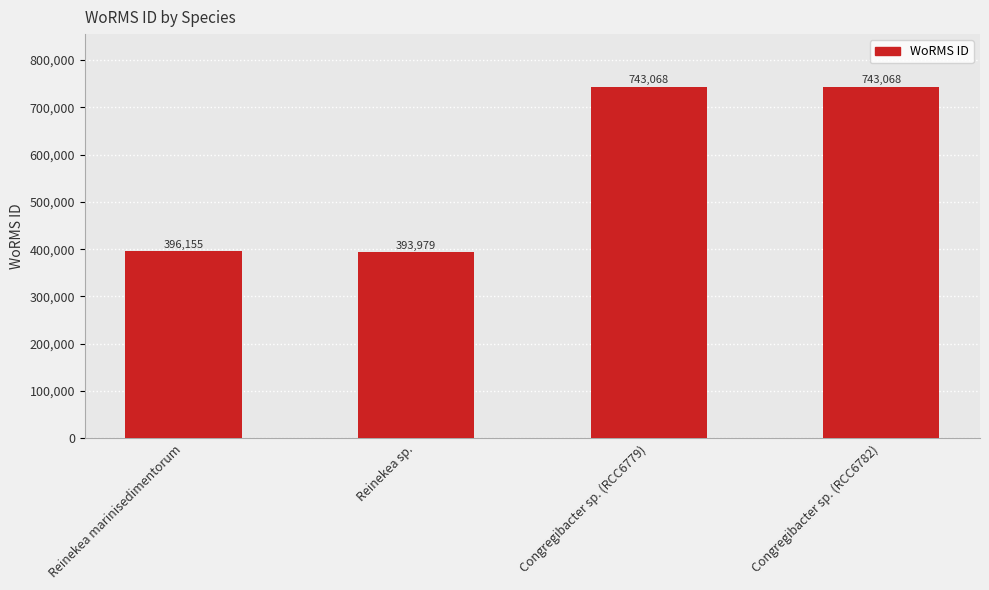

True or false: the data shows 393979 at Reinekea sp..

True